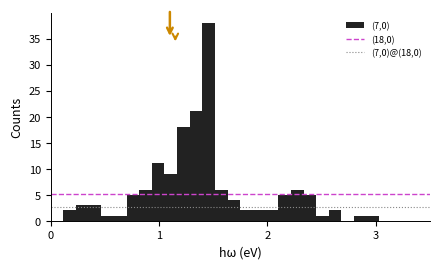

Around what value on the x-axis is the tallest bar? Give the approximate position of its centre, as read against the axis.

1.5